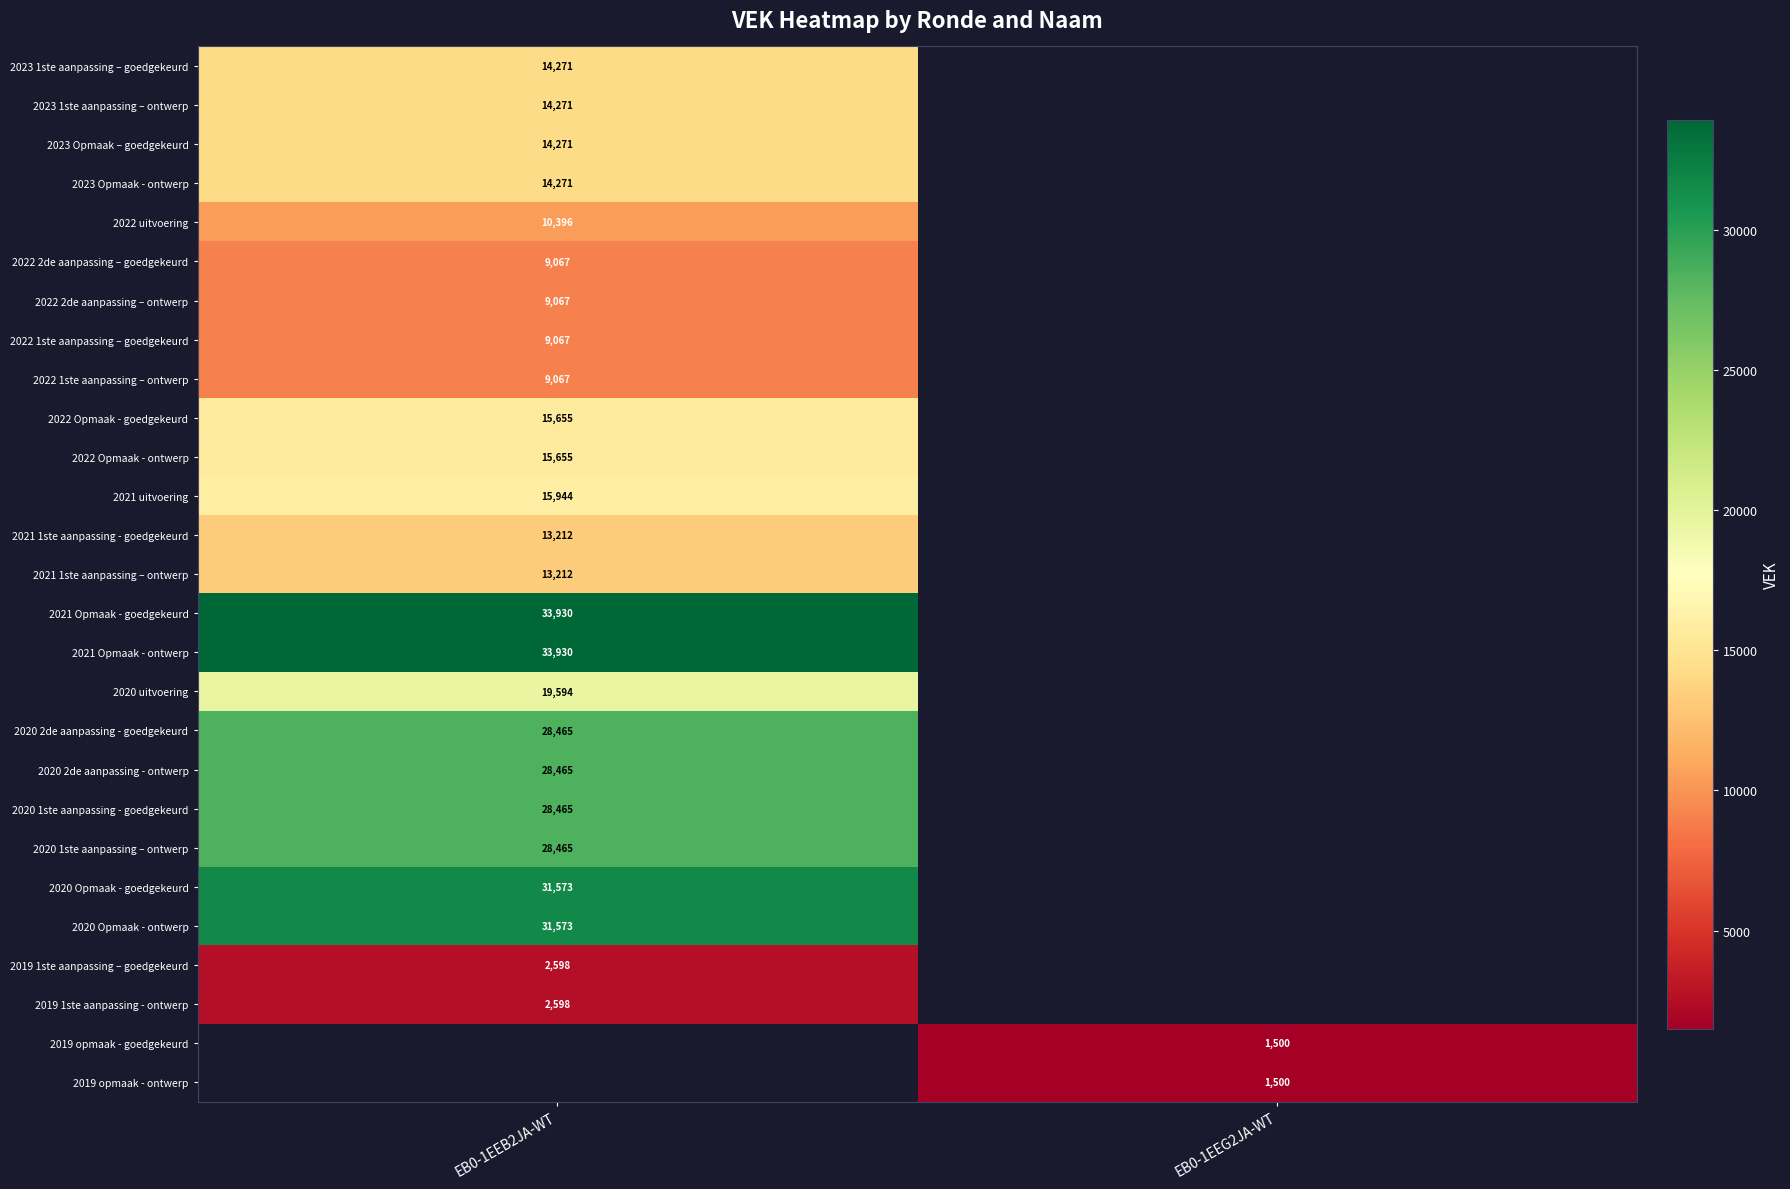

Is it true that 2022 Opmaak - ontwerp equals 5763 at EB0-1EEB2JA-WT?

False